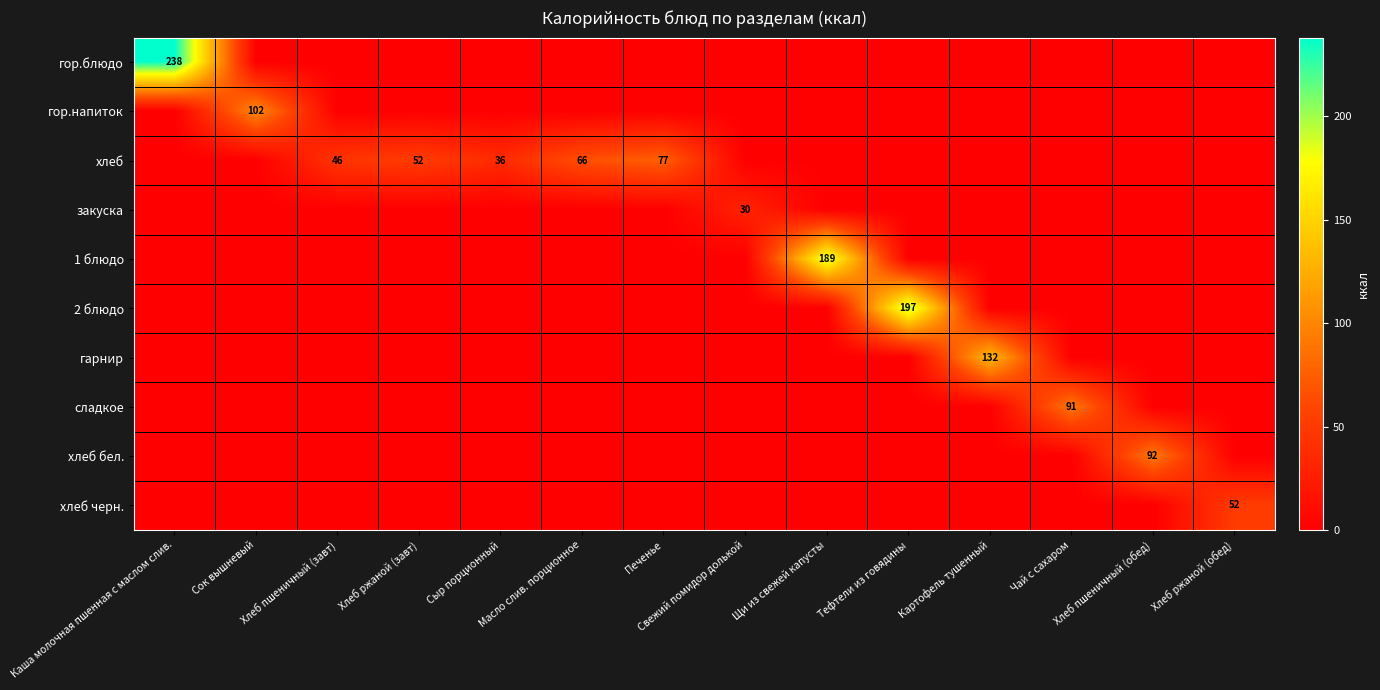

Is it true that 2 блюдо equals 302 at Тефтели из говядины?

False